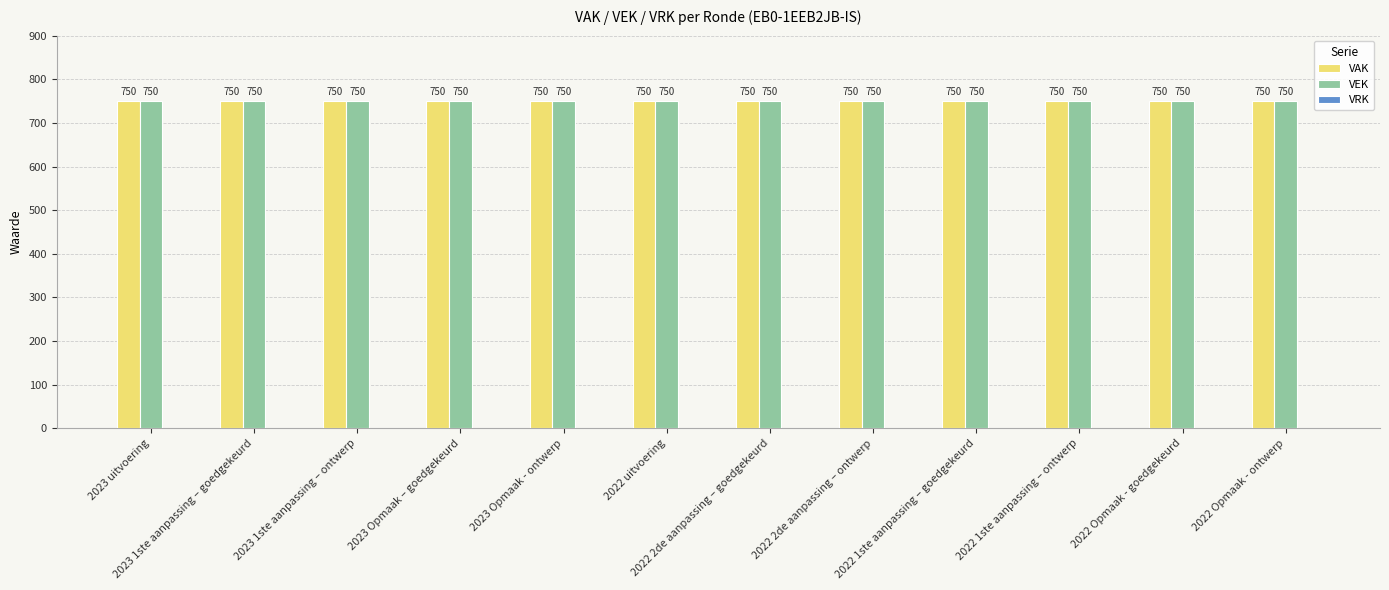

True or false: VRK has a value of 0 at 2022 2de aanpassing – goedgekeurd.

True